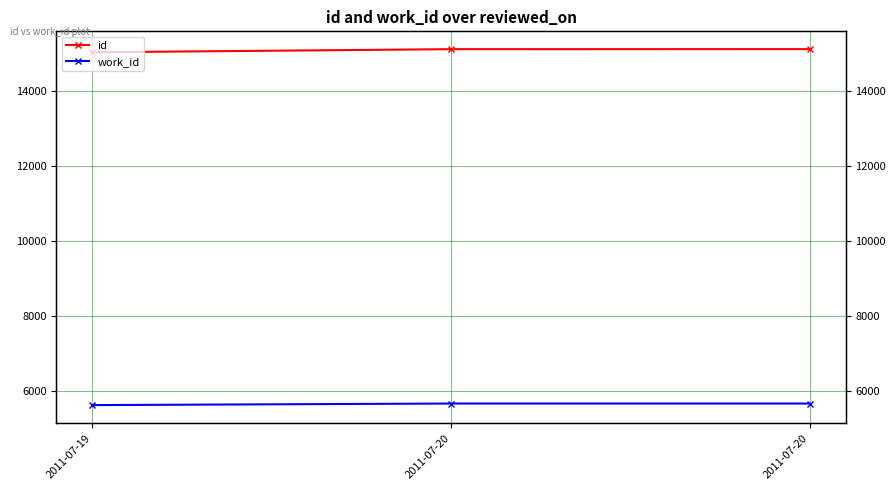

Rank the series by their average value, from highest to lowest.

id, work_id